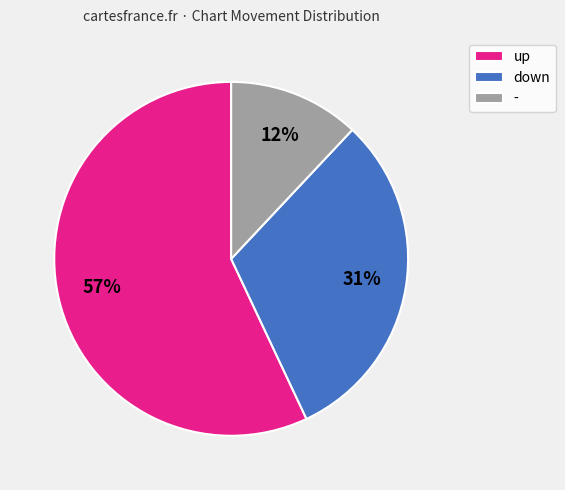

What is the majority slice?

up